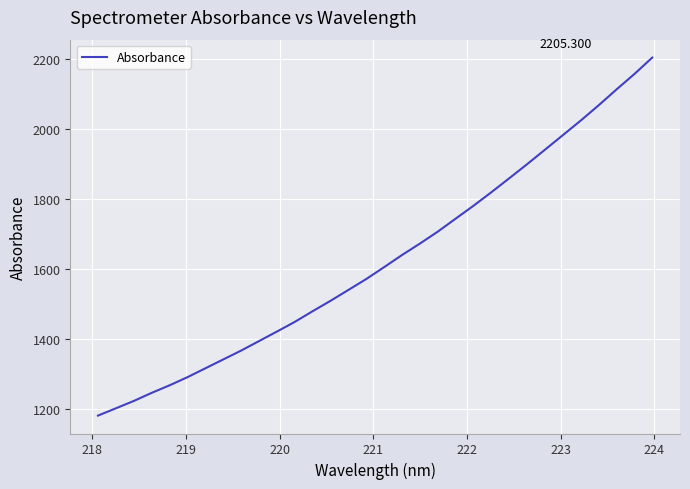

Reading left to right, list all the values displayed in this chart.

1182.1	1203.0	1223.9	1247.1	1268.7	1291.9	1317.3	1342.6	1368.0	1395.1	1422.3	1450.0	1480.6	1510.3	1541.4	1572.6	1606.6	1641.2	1673.9	1708.0	1745.2	1782.1	1820.8	1860.6	1900.9	1942.3	1983.9	2025.6	2069.0	2114.3	2158.4	2205.3